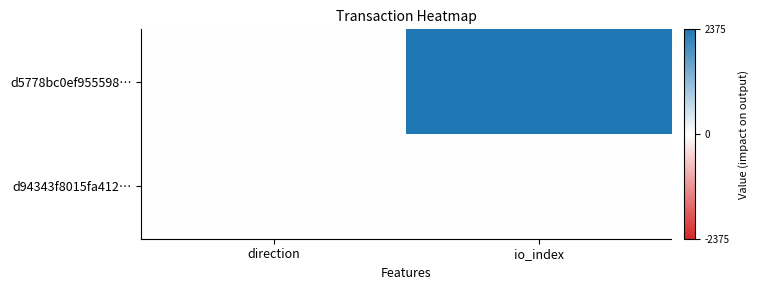

Reading right to left, list all the values displayed in this chart.

d5778bc0ef955598…: io_index=2375	direction=-1
d94343f8015fa412…: io_index=0	direction=1